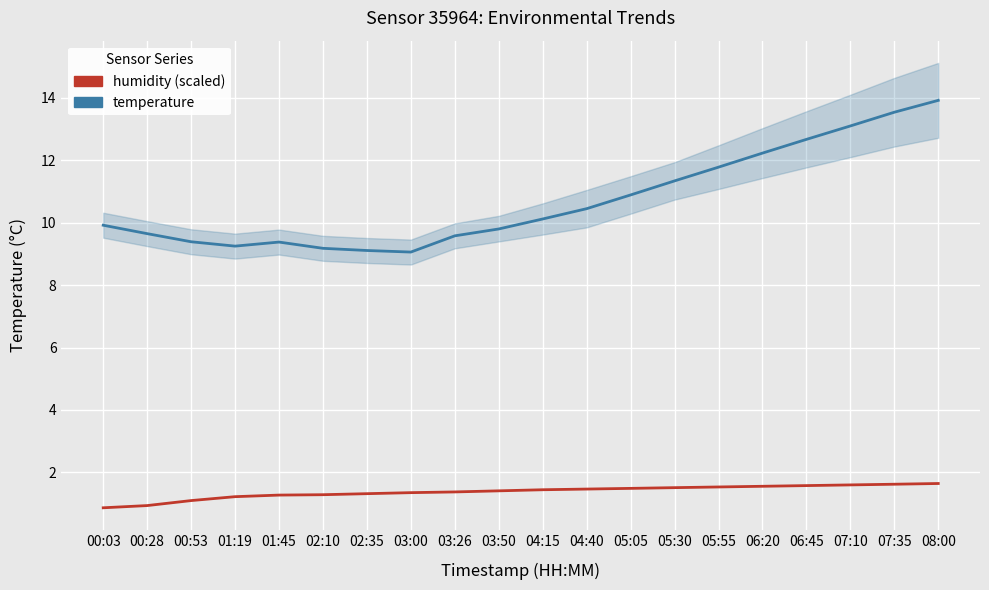

What is the difference between the temperature values at 06:20 and 07:35?

1.3